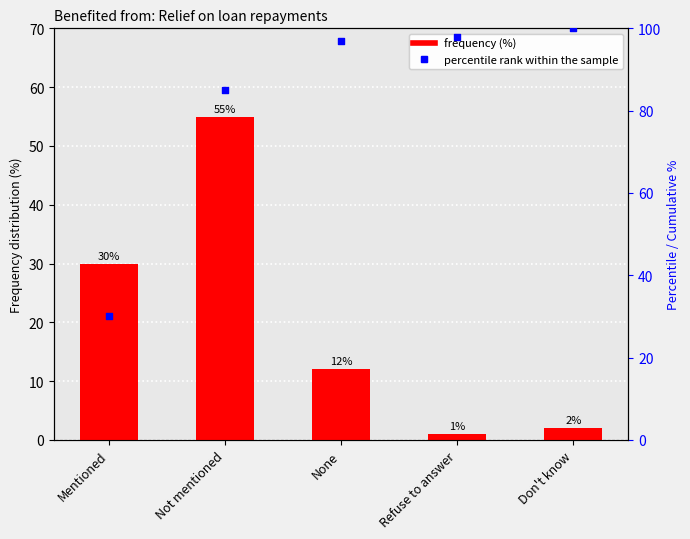

Which series reaches the minimum Y coordinate?

Percentage